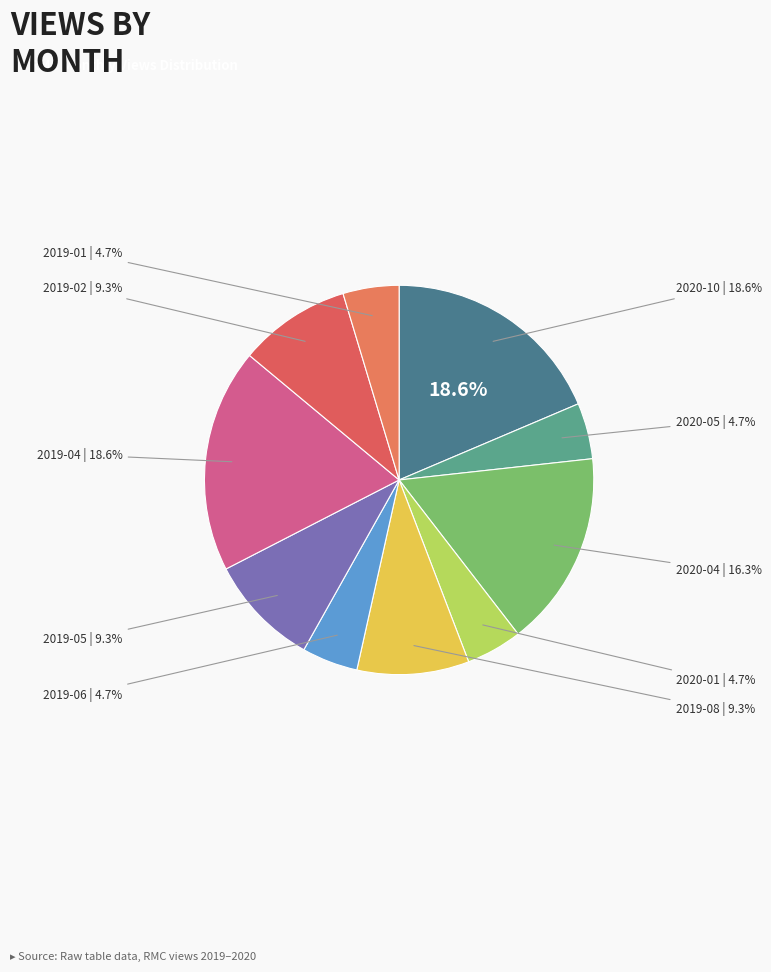

Rank the categories by value from highest to lowest.

2020-10, 2019-04, 2020-04, 2019-08, 2019-05, 2019-02, 2020-05, 2020-01, 2019-06, 2019-01